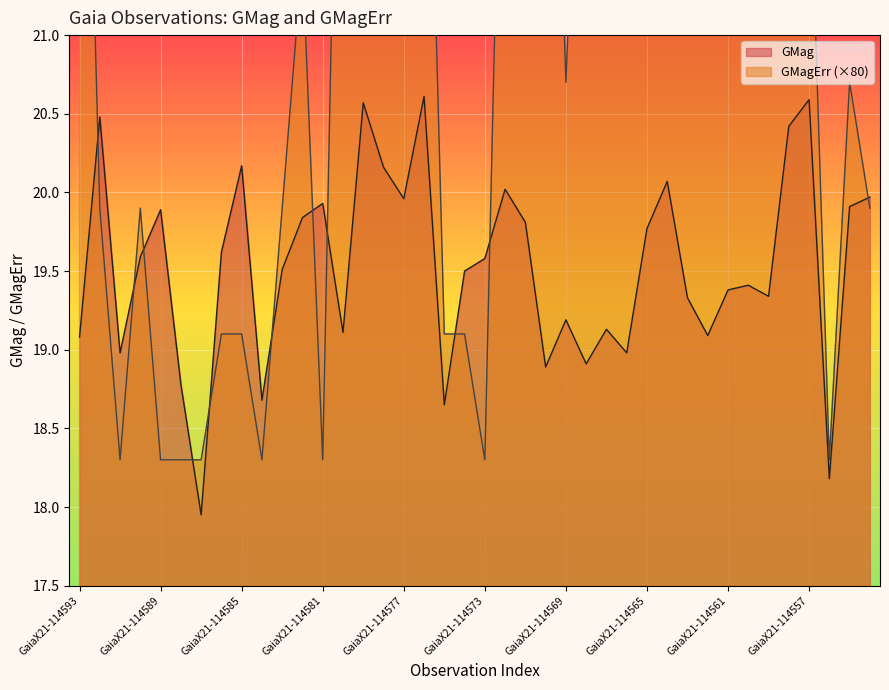

What is the maximum value for GMagErr?

27.9